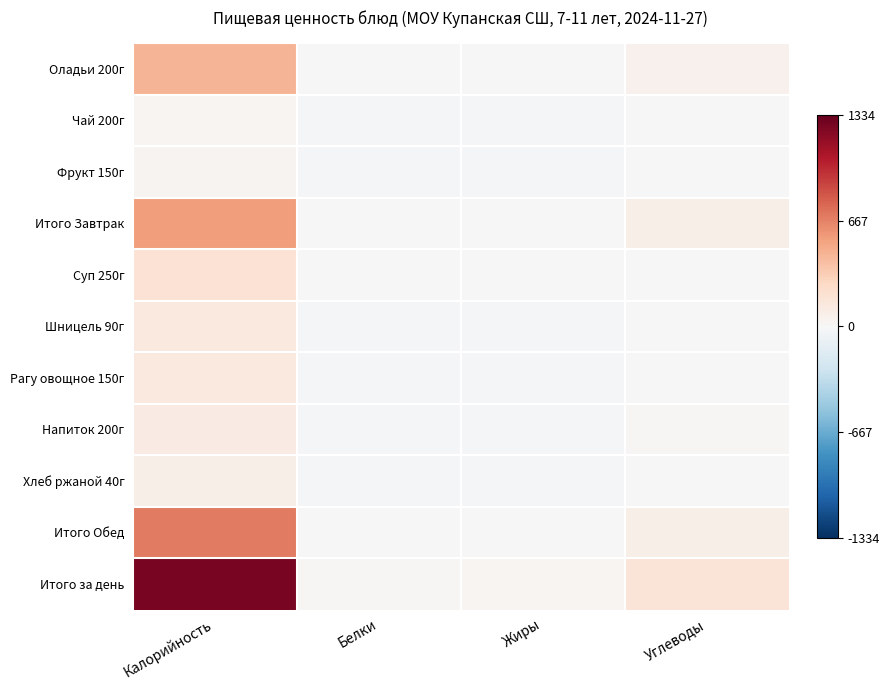

At how many categories does at least one series exceed 1235?

1